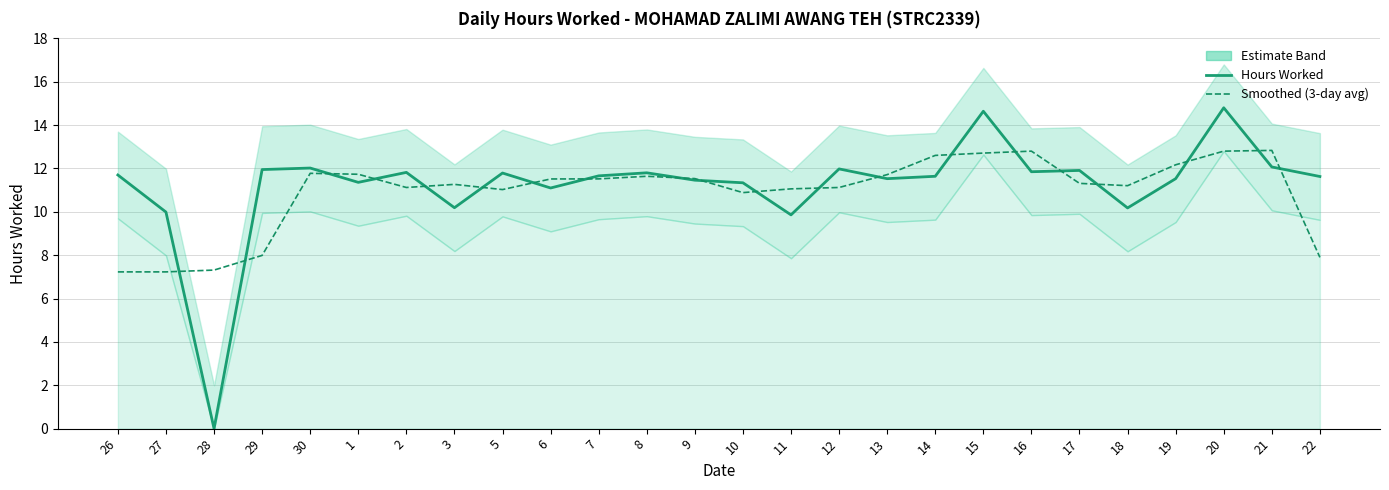

How many categories are shown in the chart?

26